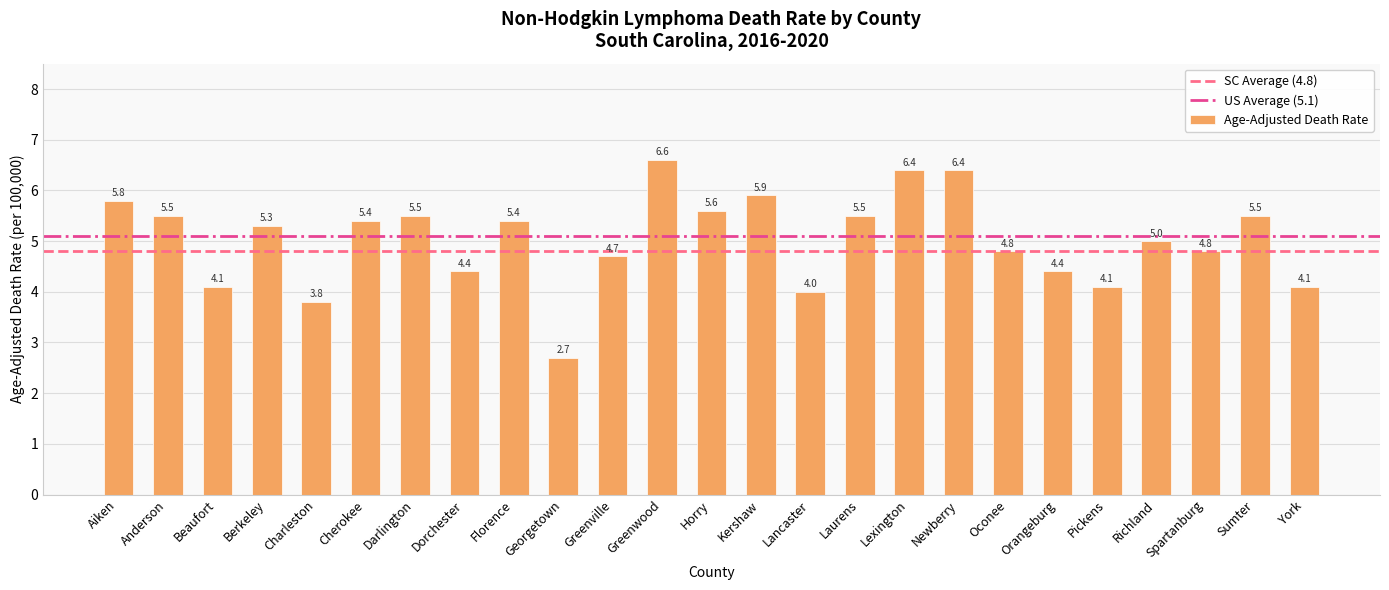

Reading left to right, list all the values displayed in this chart.

5.8	5.5	4.1	5.3	3.8	5.4	5.5	4.4	5.4	2.7	4.7	6.6	5.6	5.9	4.0	5.5	6.4	6.4	4.8	4.4	4.1	5.0	4.8	5.5	4.1